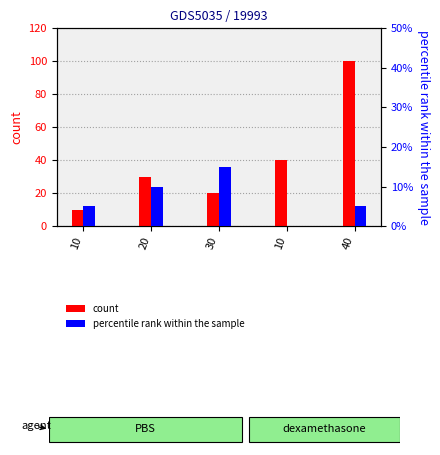

Reading left to right, extract all data points from this chart.

Counts: 10	30	20	40	100
Min: 5	10	15	0	5